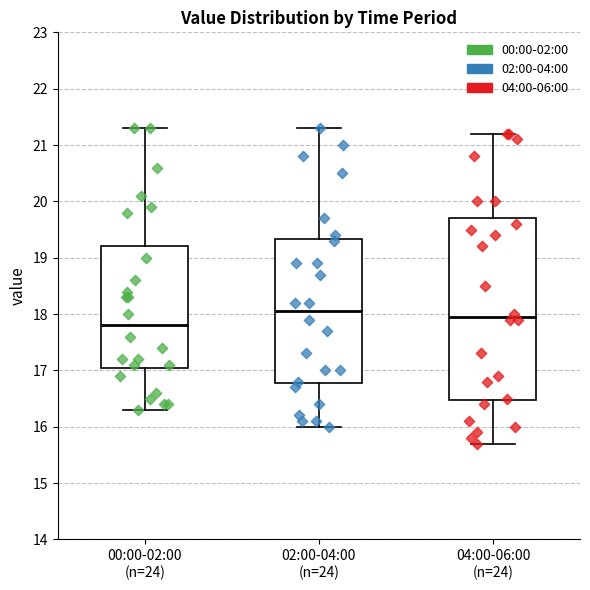

Reading left to right, transcribe this box plot: for each box, give where its median line is, the range the box spans, and where its two whiskers end, as read against the y-axis. The values are not printed on the chart, so give them approximately, as read against the axis.

00:00-02:00 (n=24): median 17.8, box 17.1 to 19.2, whiskers 16.3 to 21.3
02:00-04:00 (n=24): median 18.1, box 16.8 to 19.3, whiskers 16.0 to 21.3
04:00-06:00 (n=24): median 18.0, box 16.5 to 19.7, whiskers 15.7 to 21.2